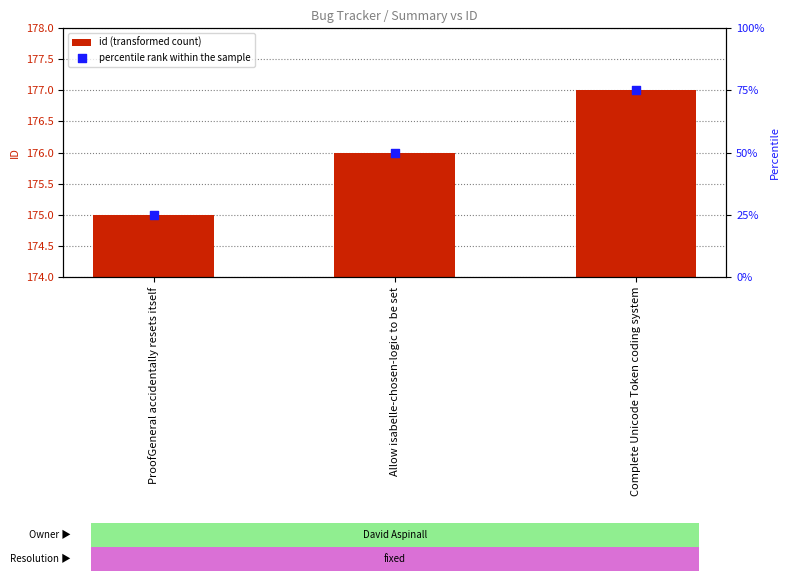

Is the value of percentile rank within the sample at ProofGeneral accidentally resets itself greater than the value of id (transformed count) at Allow isabelle-chosen-logic to be set?

No